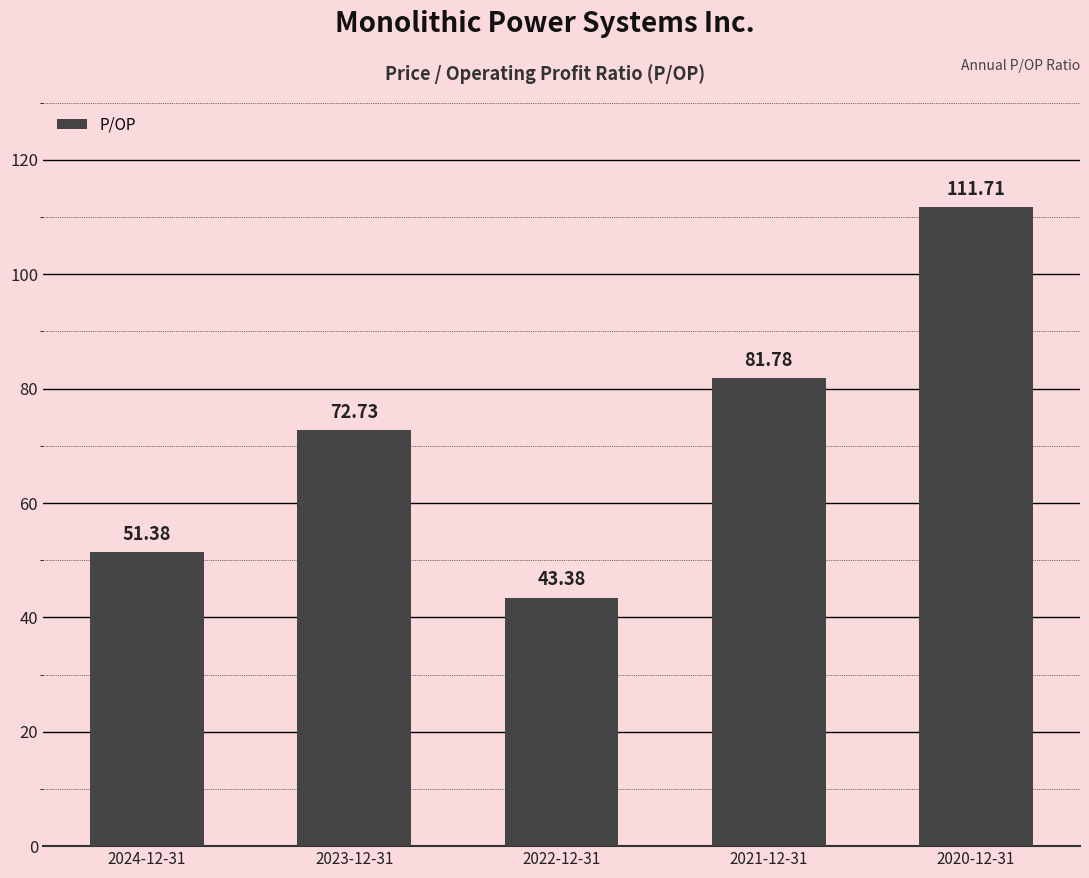

Between 2024-12-31 and 2021-12-31, which is larger?

2021-12-31